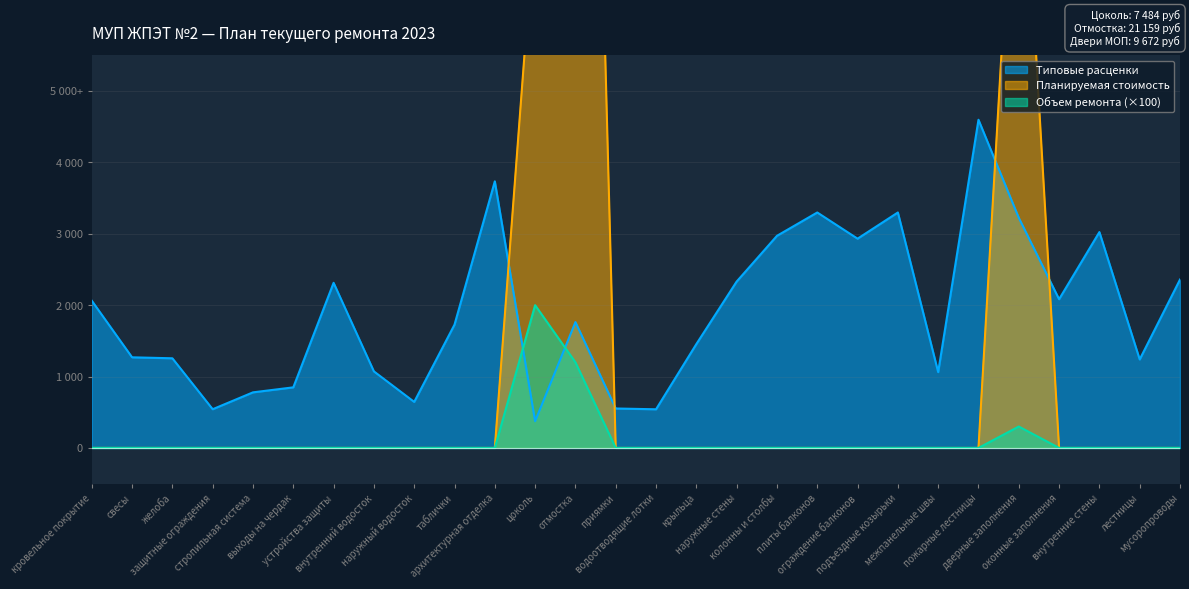

How many categories are shown in the chart?

28